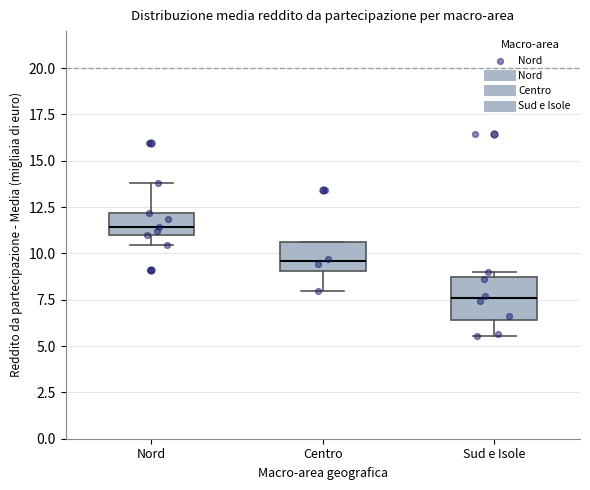

Which box has the highest median line?

Nord